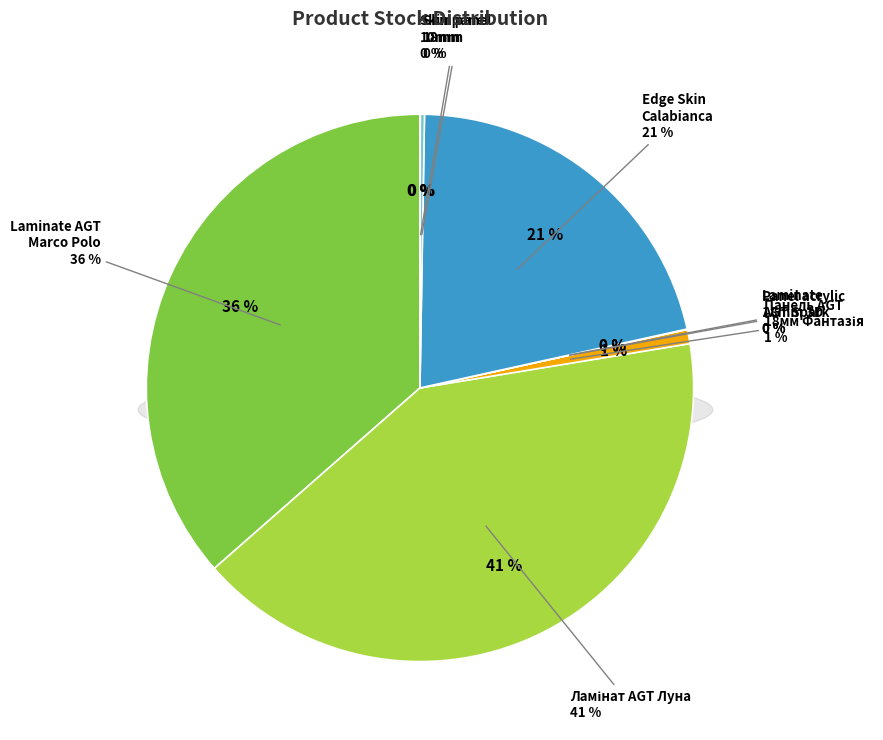

Is Edge Skin Calabianca the majority of the pie?

No